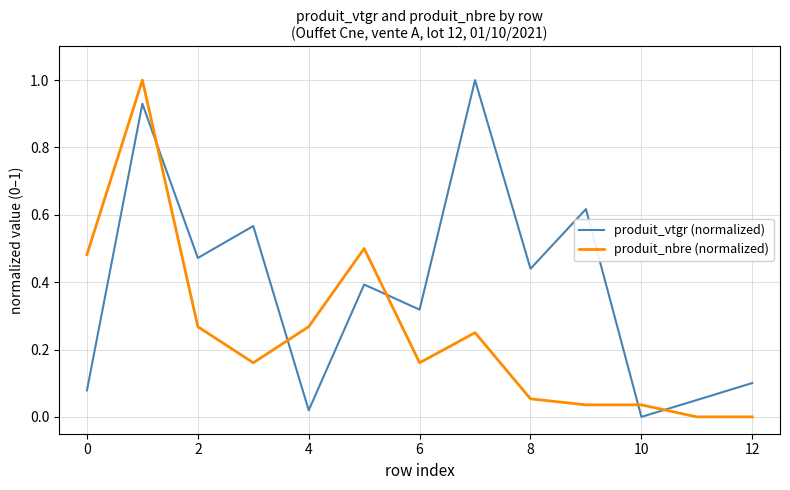

Which series ends up on top after the final intersection of produit_vtgr (normalized) and produit_nbre (normalized)?

produit_vtgr (normalized)